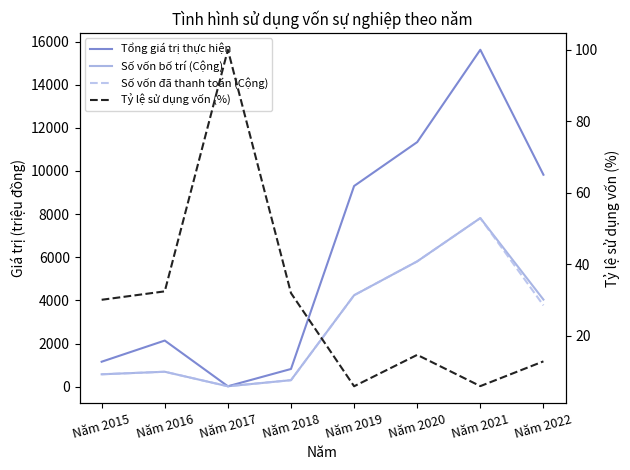

What is the maximum value shown in the chart?

15621.0